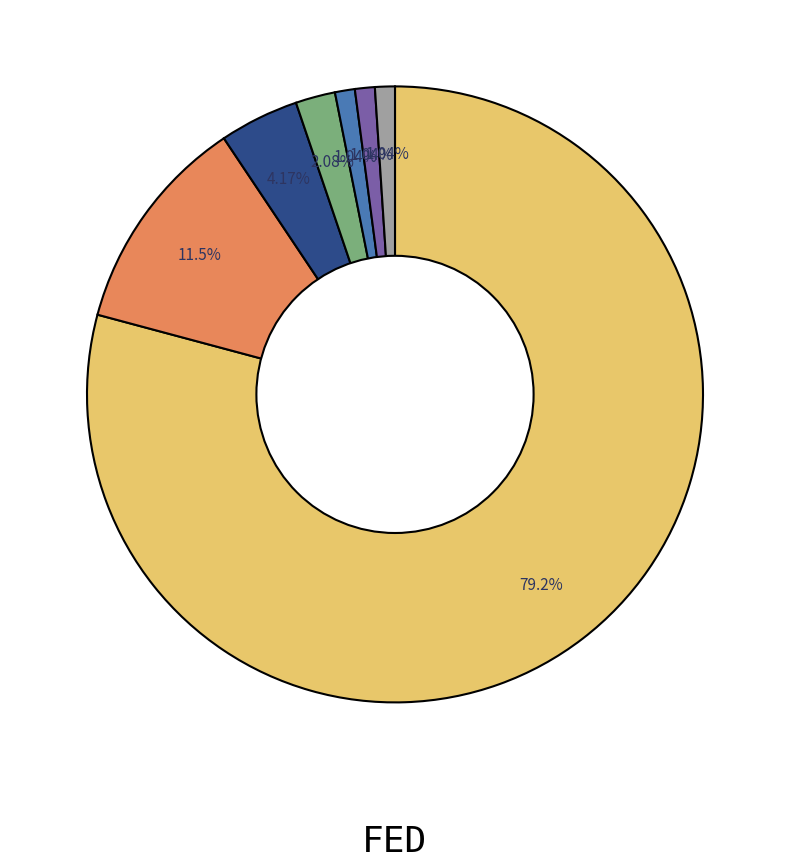

Does any single category account for the majority?

Yes